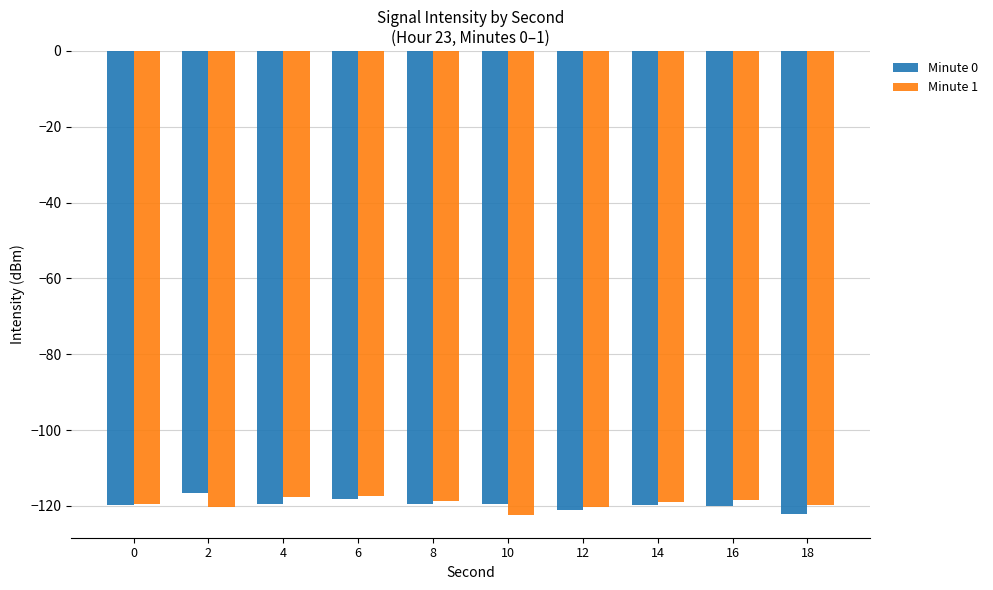

What is the lowest value of the Minute 0 series?

-122.0